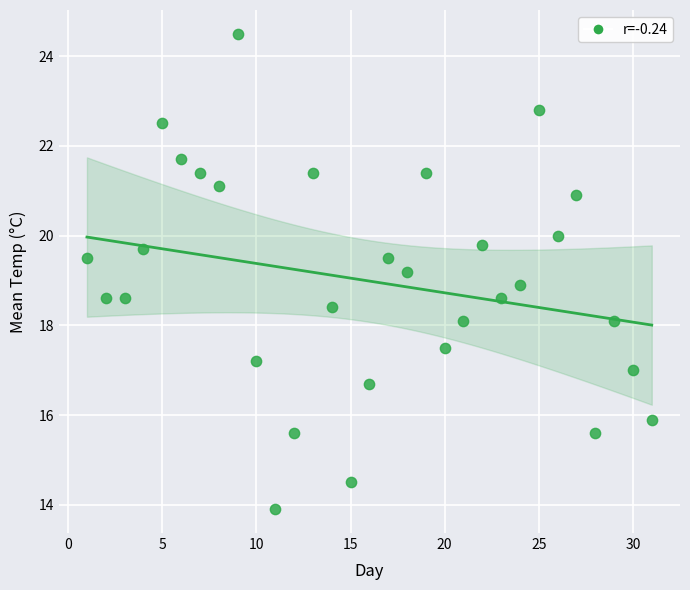

What is the range of Y values (max minus min)?

10.6